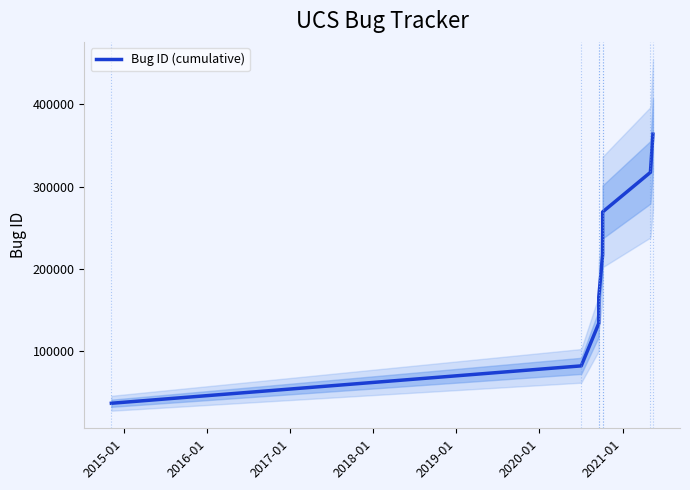

How many lines are shown in the chart?

1